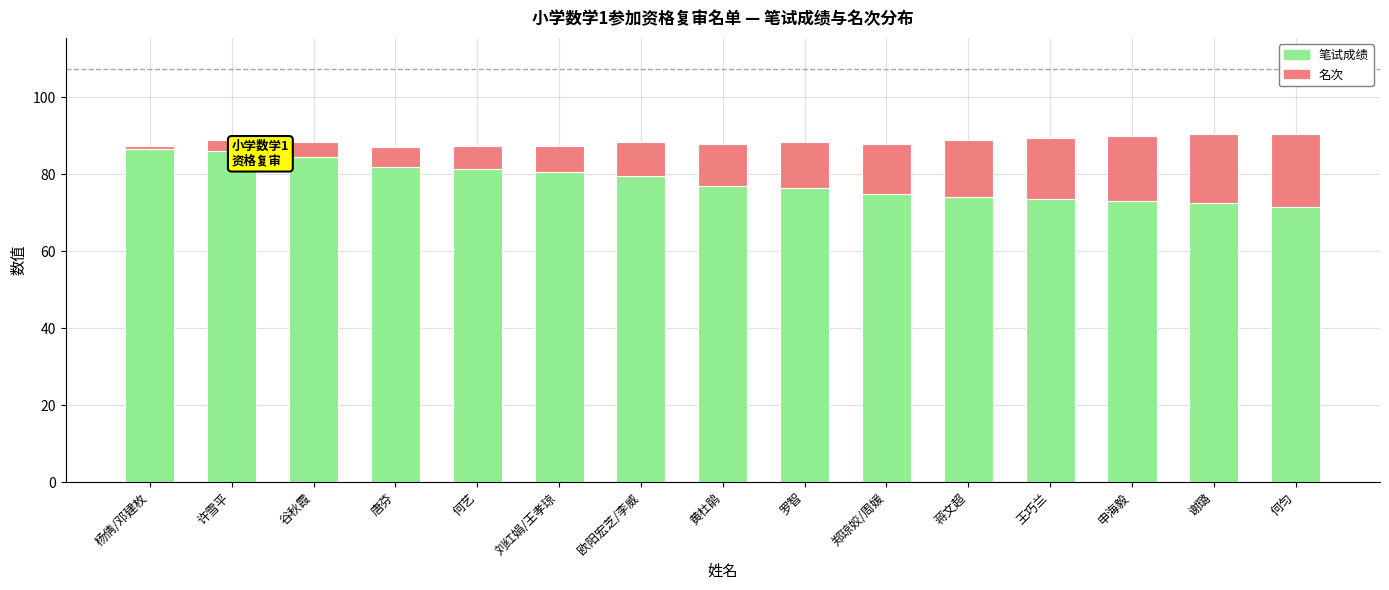

What is the total value across all series at 王巧兰?

89.5